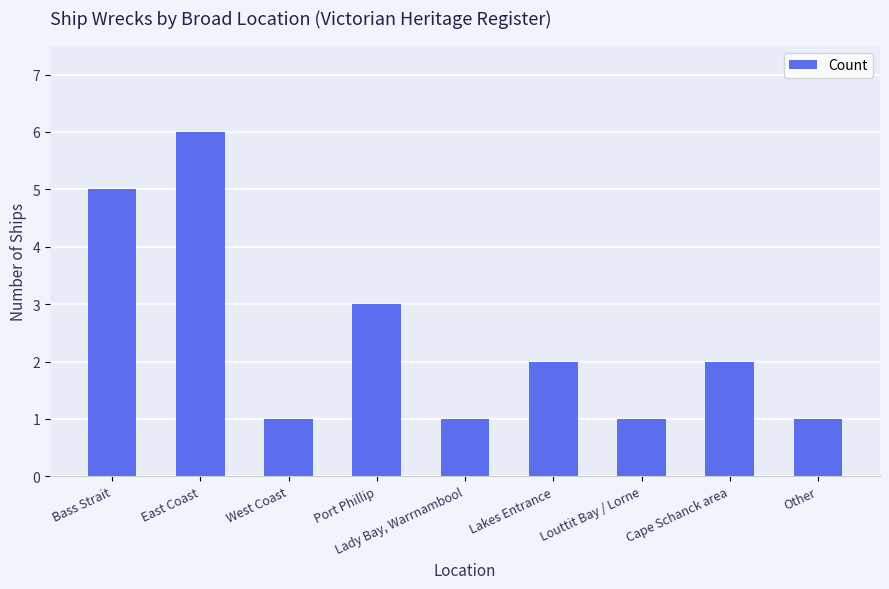

Reading left to right, transcribe all the data shown in this chart.

5	6	1	3	1	2	1	2	1